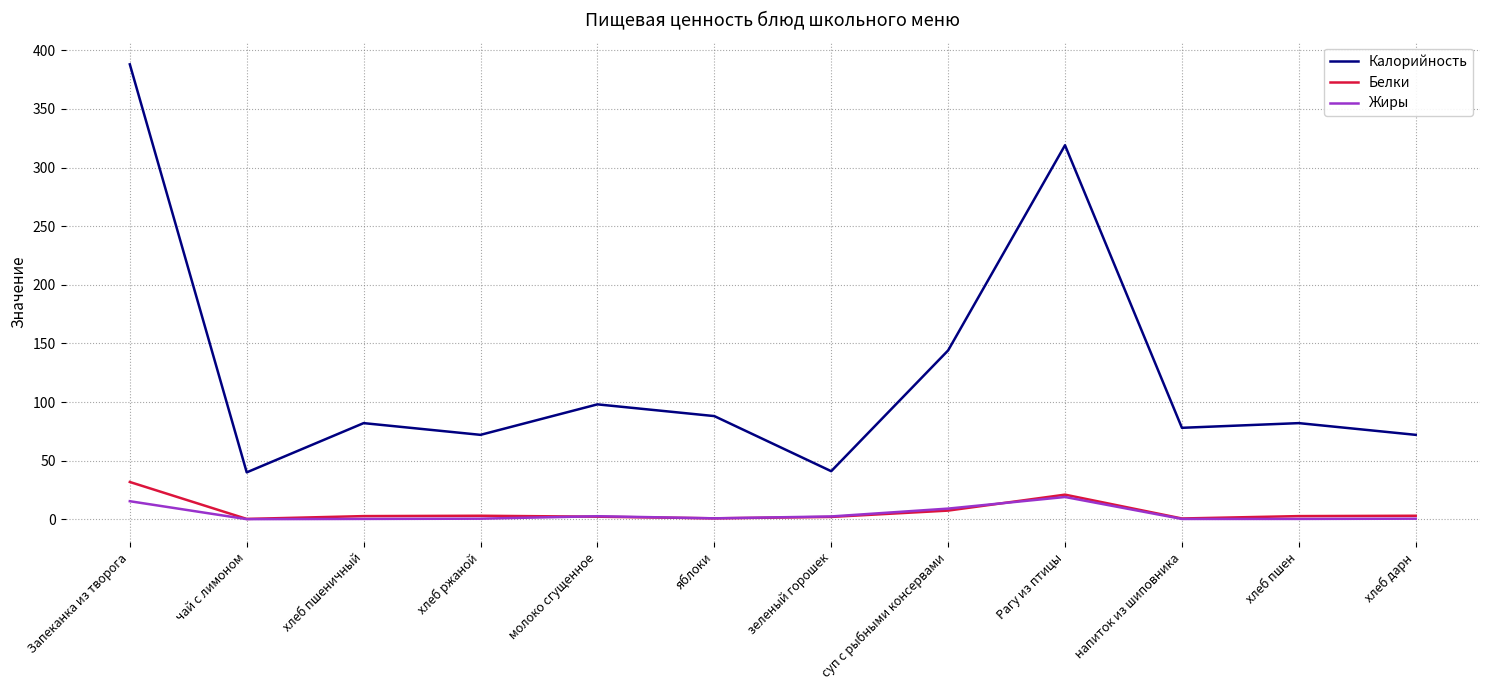

What is the minimum value shown in the chart?

0.1